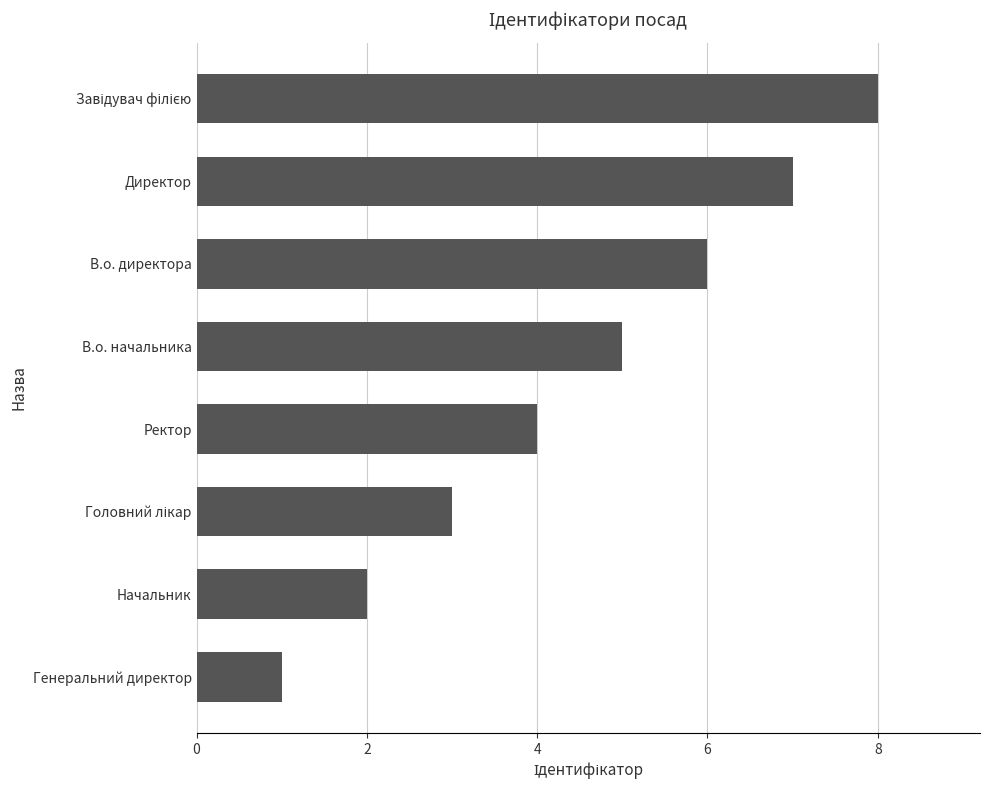

What is the smallest value displayed?

1